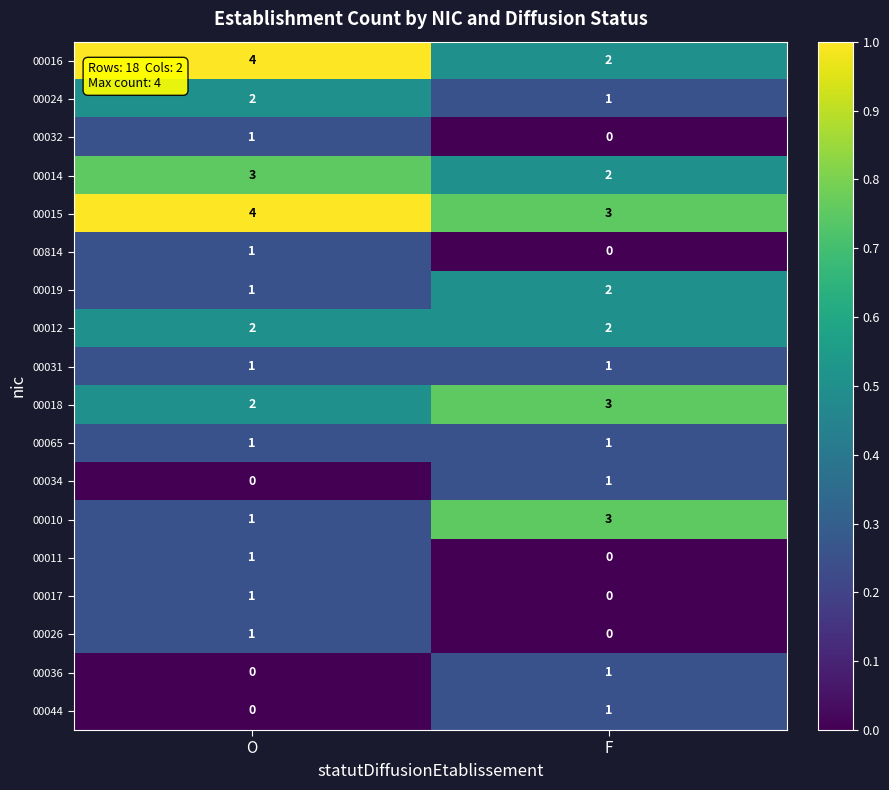

What is the difference between the highest and lowest values at F?

3